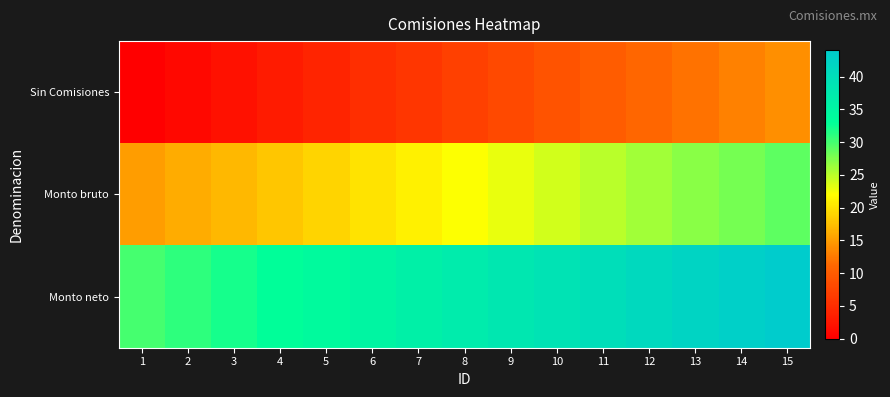

Reading left to right, list all the values displayed in this chart.

Sin Comisiones: 1=0	2=1	3=2	4=3	5=4	6=5	7=6	8=7	9=8	10=9	11=10	12=11	13=12	14=13	15=14
Monto bruto: 1=15	2=16	3=17	4=18	5=19	6=20	7=21	8=22	9=23	10=24	11=25	12=26	13=27	14=28	15=29
Monto neto: 1=30	2=31	3=32	4=33	5=34	6=35	7=36	8=37	9=38	10=39	11=40	12=41	13=42	14=43	15=44